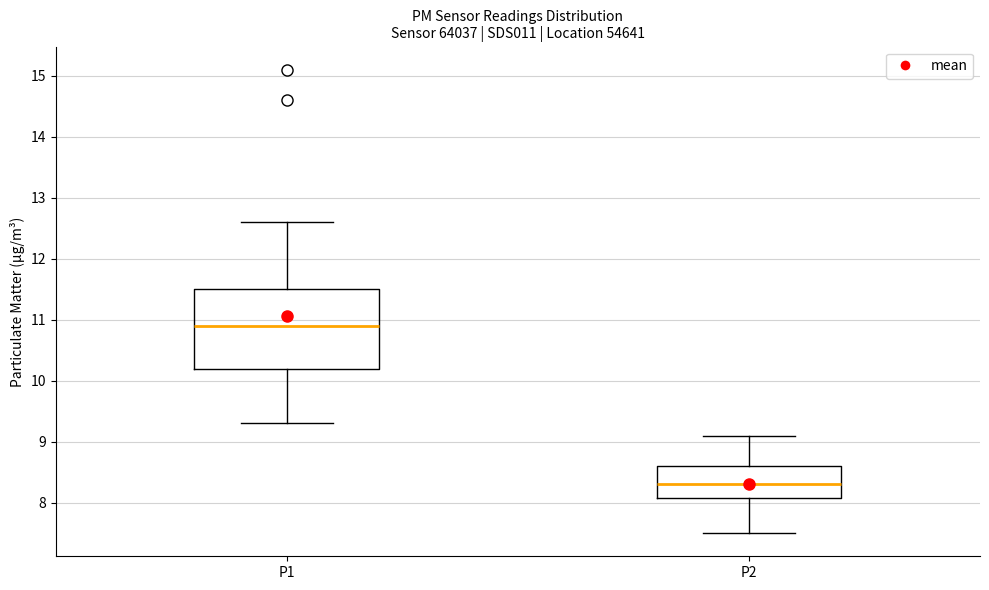

Where does the lower whisker of the box for P1 end on the y-axis? The values are not printed on the chart, so give them approximately, as read against the axis.

9.3